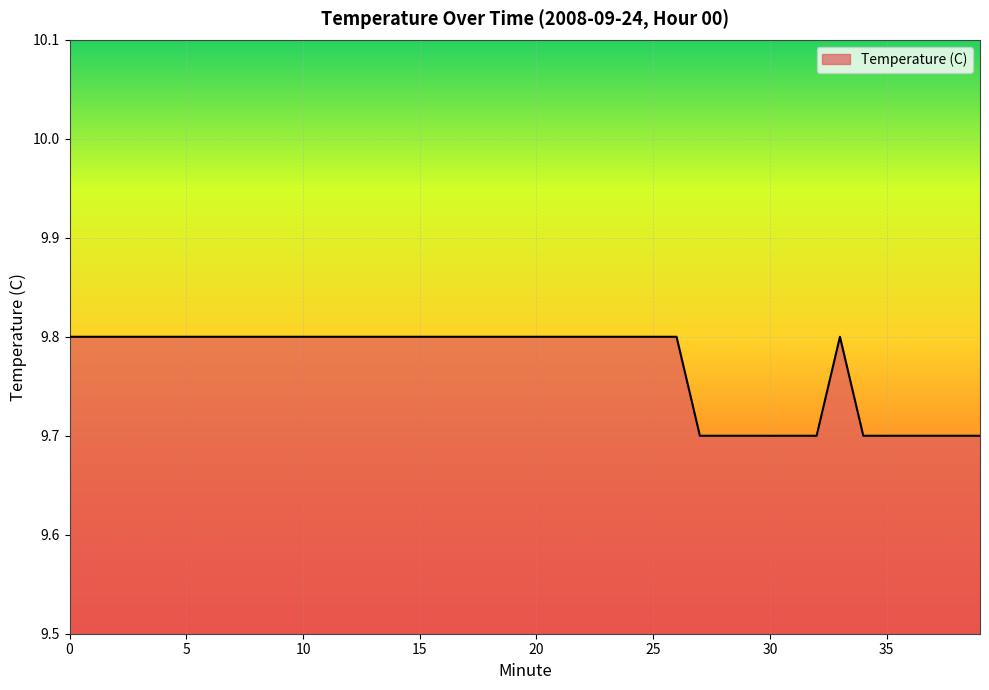

What is the difference between the second highest and minimum values?

0.1